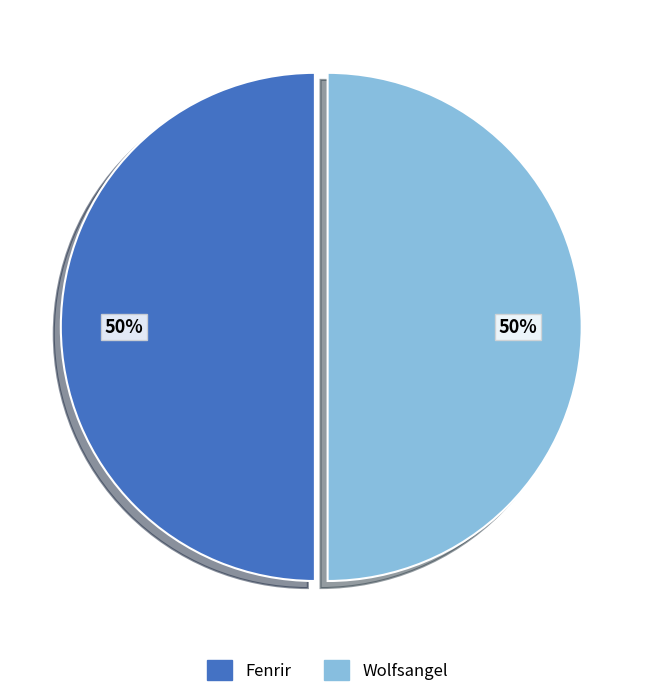

Is it true that Wolfsangel is 36% of the pie?

False